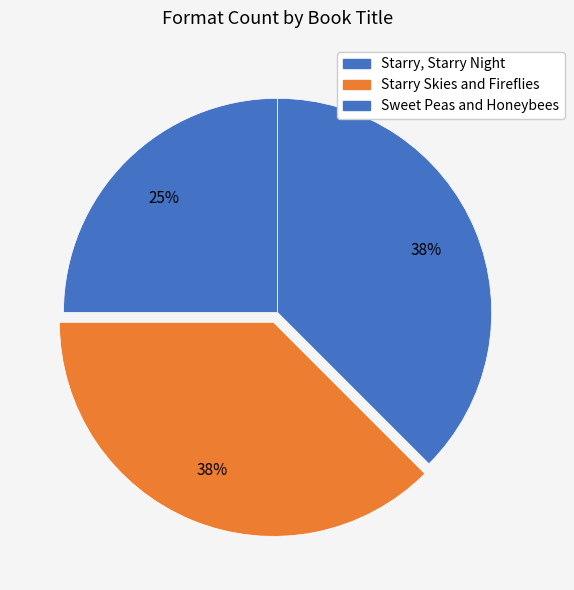

Is there any slice that represents more than half of the pie?

No